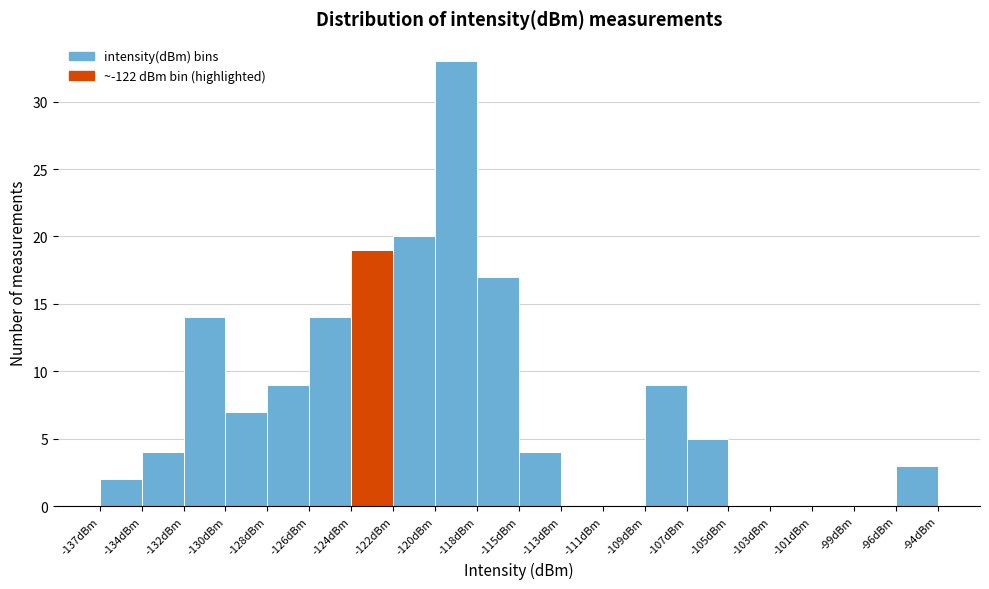

Reading left to right, list all the values displayed in this chart.

-137dBm=2	-134dBm=4	-132dBm=14	-130dBm=7	-128dBm=9	-126dBm=14	-124dBm=19	-122dBm=20	-120dBm=33	-118dBm=17	-115dBm=4	-113dBm=0	-111dBm=0	-109dBm=9	-107dBm=5	-105dBm=0	-103dBm=0	-101dBm=0	-99dBm=0	-96dBm=3